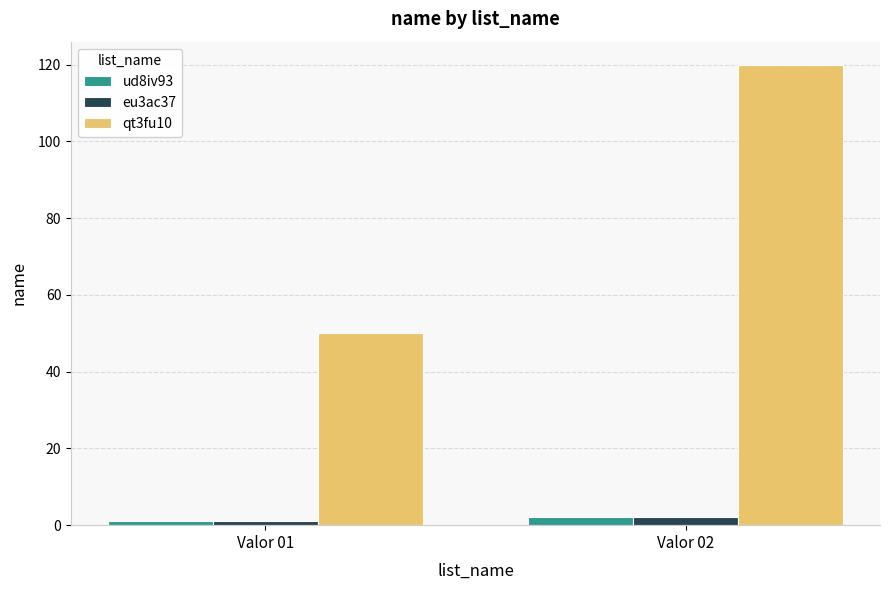

What is the minimum value for eu3ac37?

1